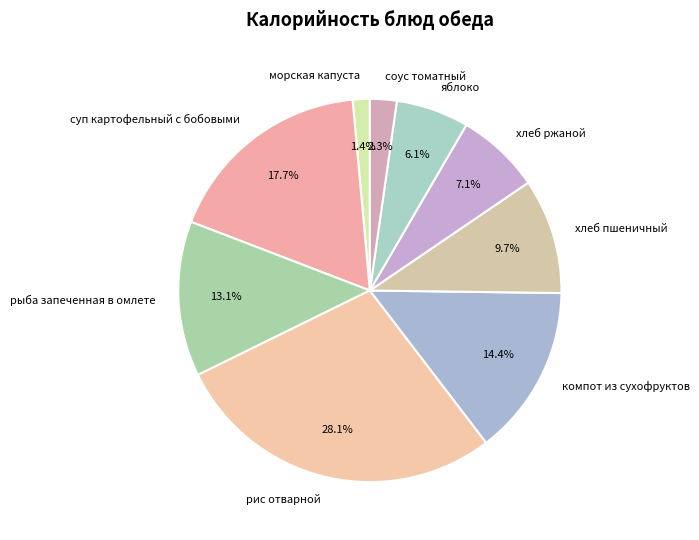

Does any single category account for the majority?

No